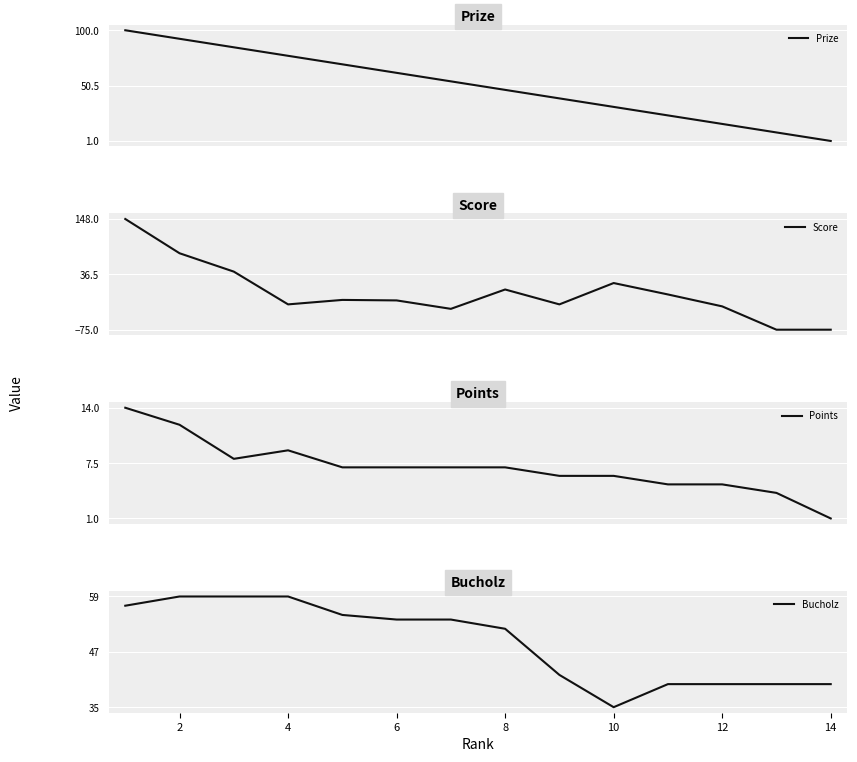

True or false: Points and Bucholz cross at least once.

False